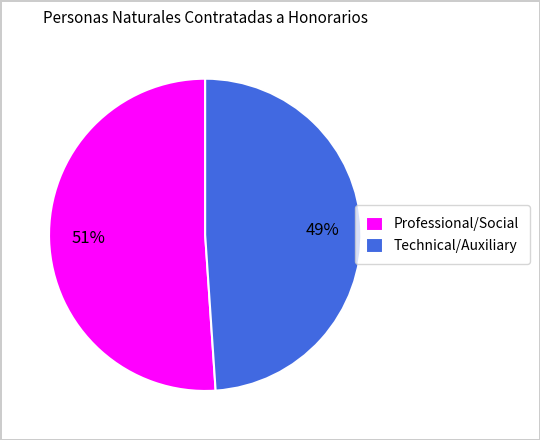

Which has a higher value, Professional/Social or Technical/Auxiliary?

Professional/Social